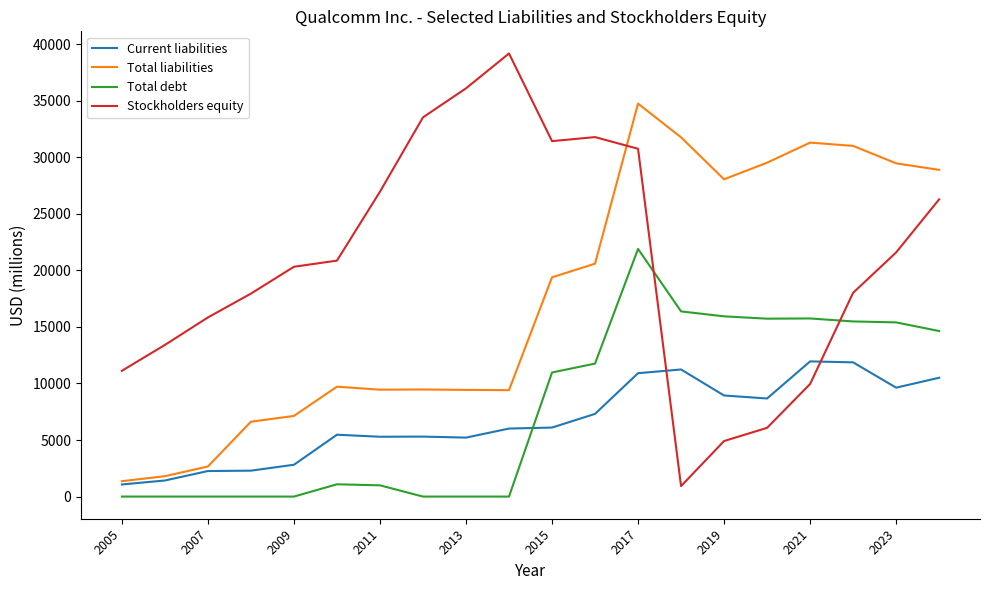

What is the sum of all Stockholders equity values?

416886